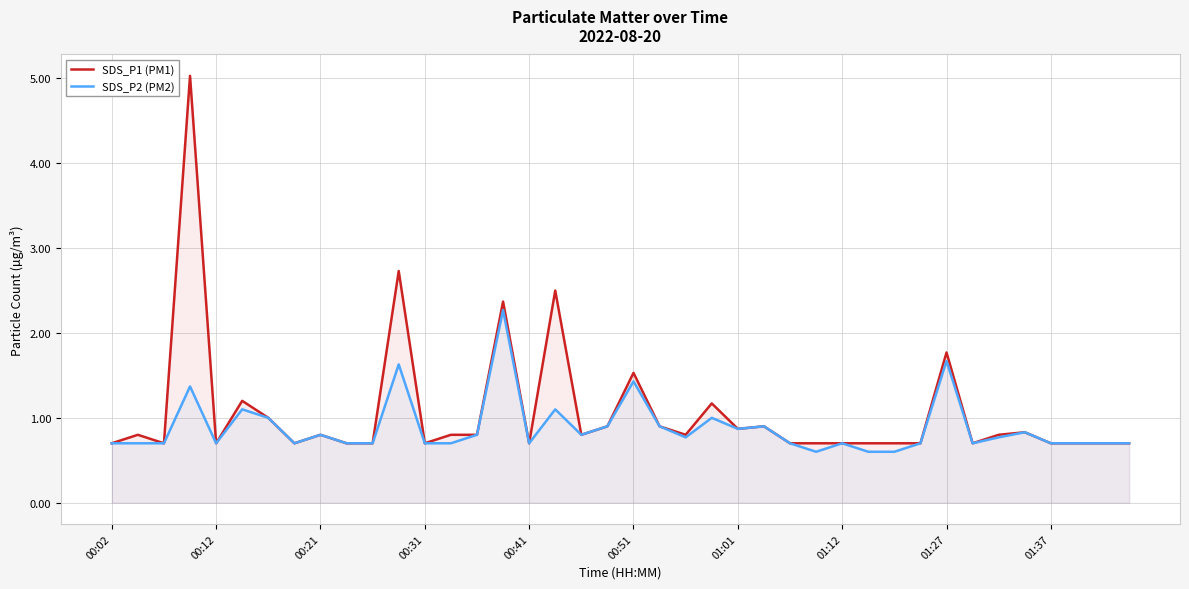

What is the spread (max minus min) of values at 00:51?

0.1